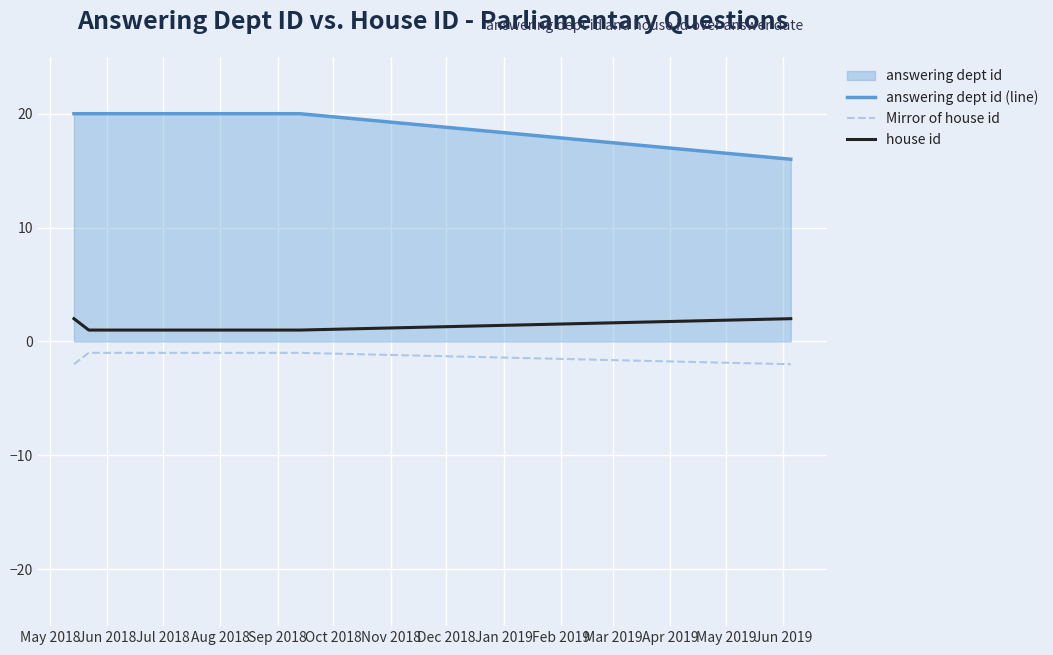

Reading left to right, list all the values displayed in this chart.

answering dept id (line): 20	20	20	16
Mirror of house id: -2	-1	-1	-2
house id: 2	1	1	2